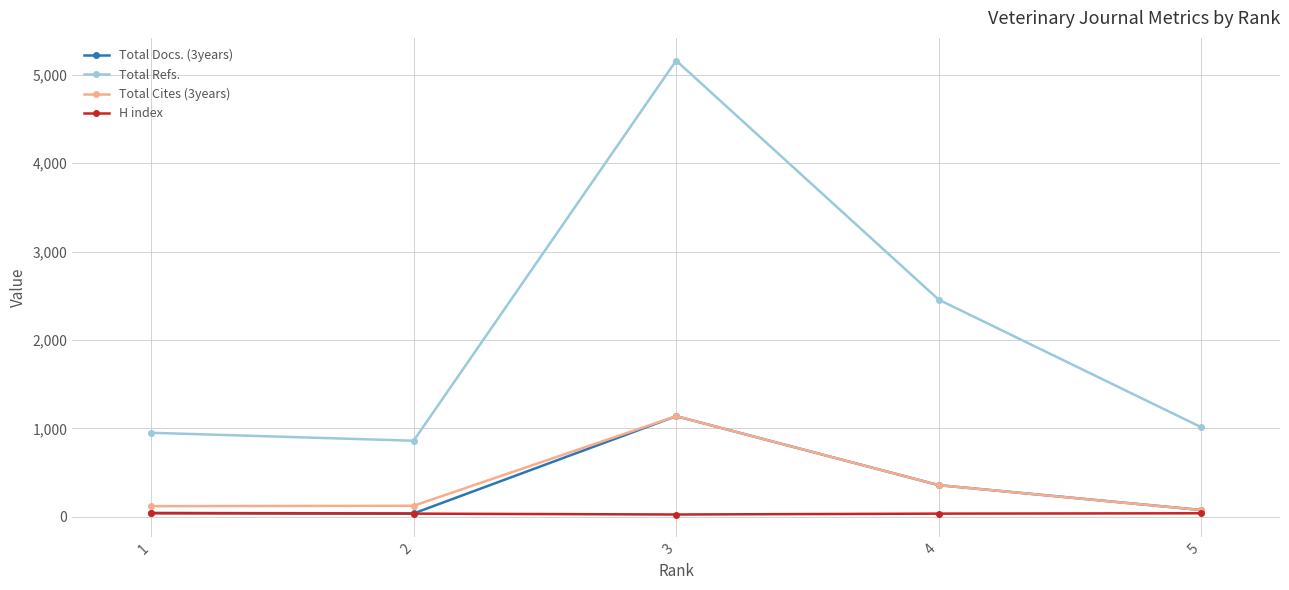

Does the chart display data point markers on the line(s)?

Yes